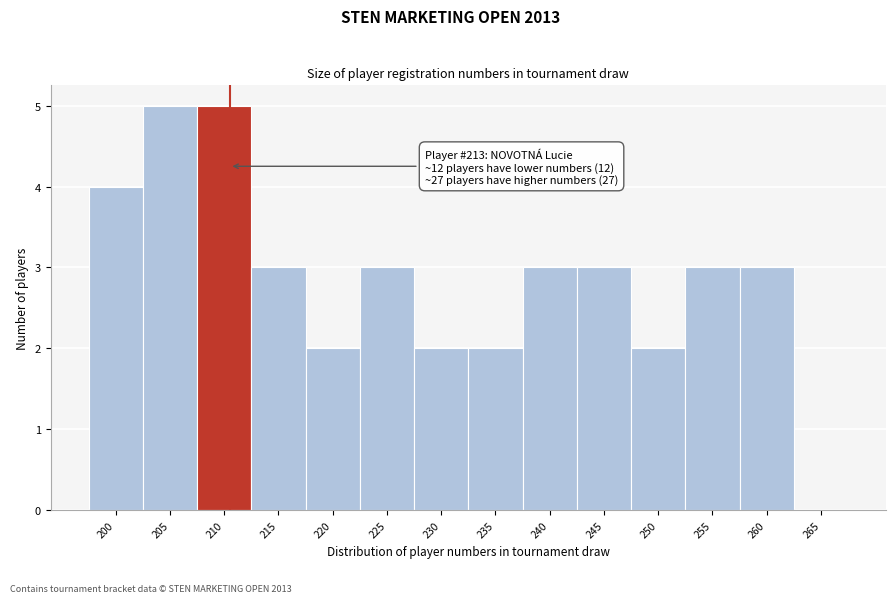

Reading left to right, transcribe all the data shown in this chart.

200=4	205=5	210=5	215=3	220=2	225=3	230=2	235=2	240=3	245=3	250=2	255=3	260=3	265=0